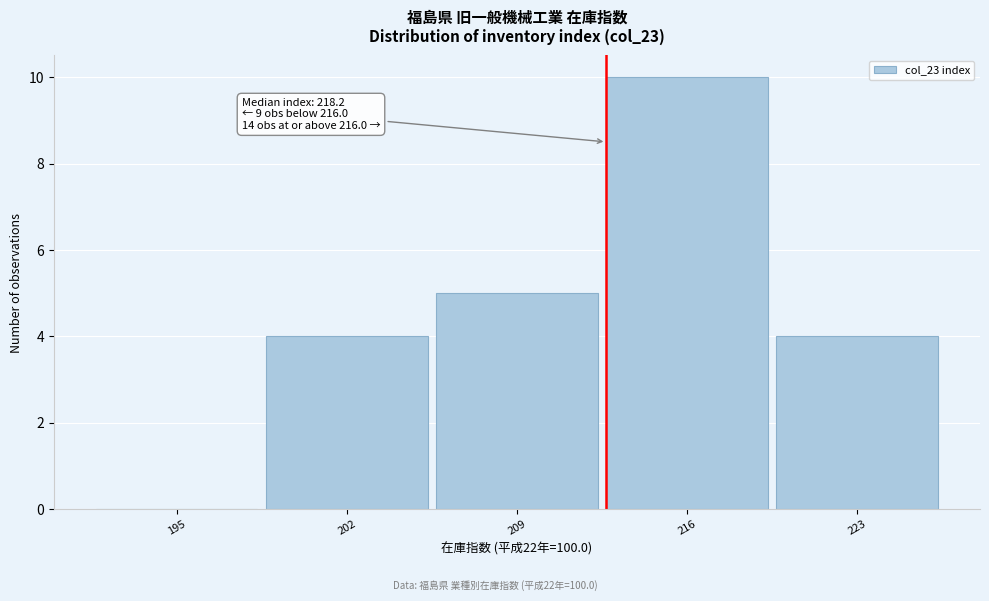

Reading left to right, transcribe all the data shown in this chart.

195=0	202=4	209=5	216=10	223=4